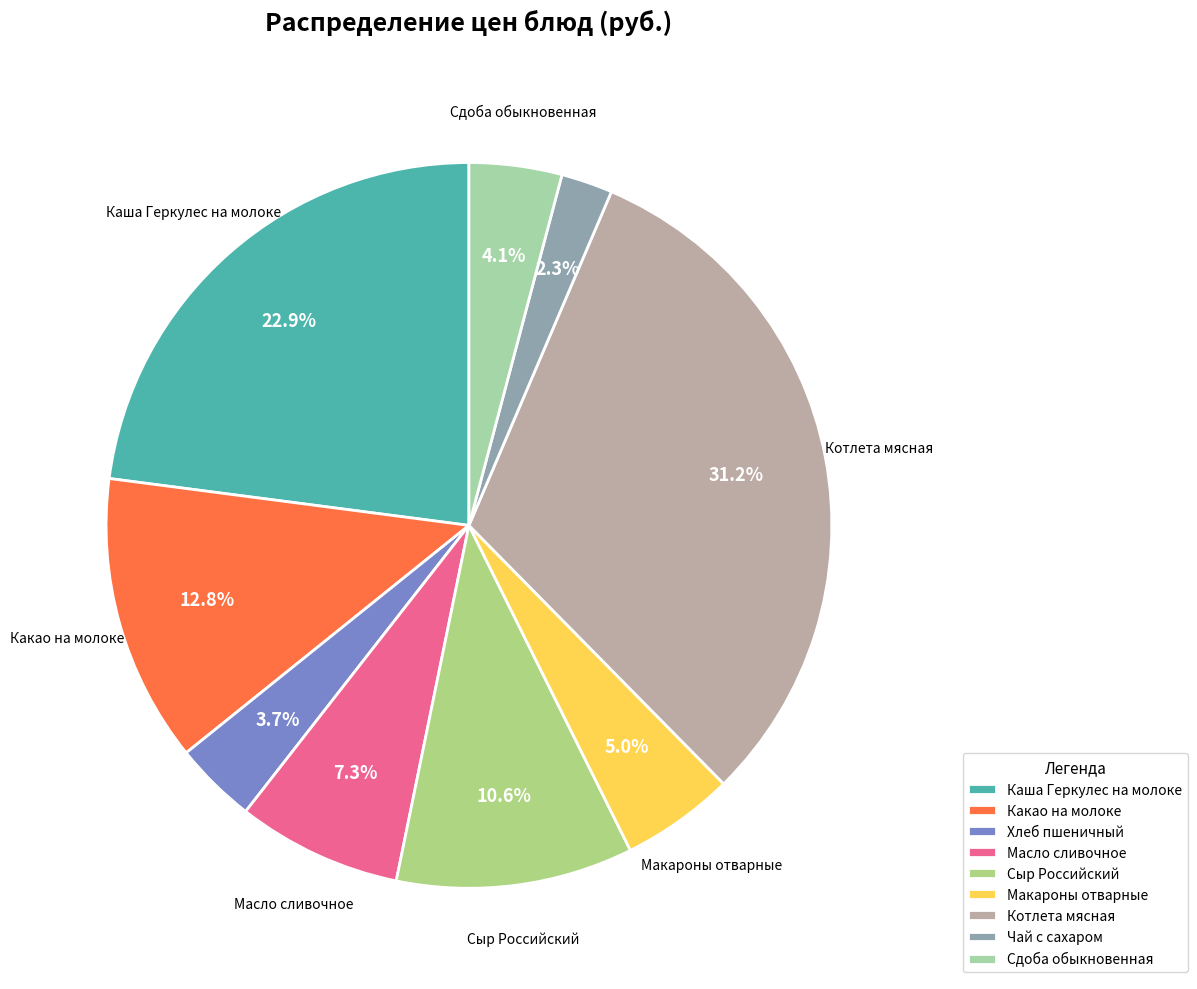

What percentage do Сдоба обыкновенная and Масло сливочное together represent?

11.5%